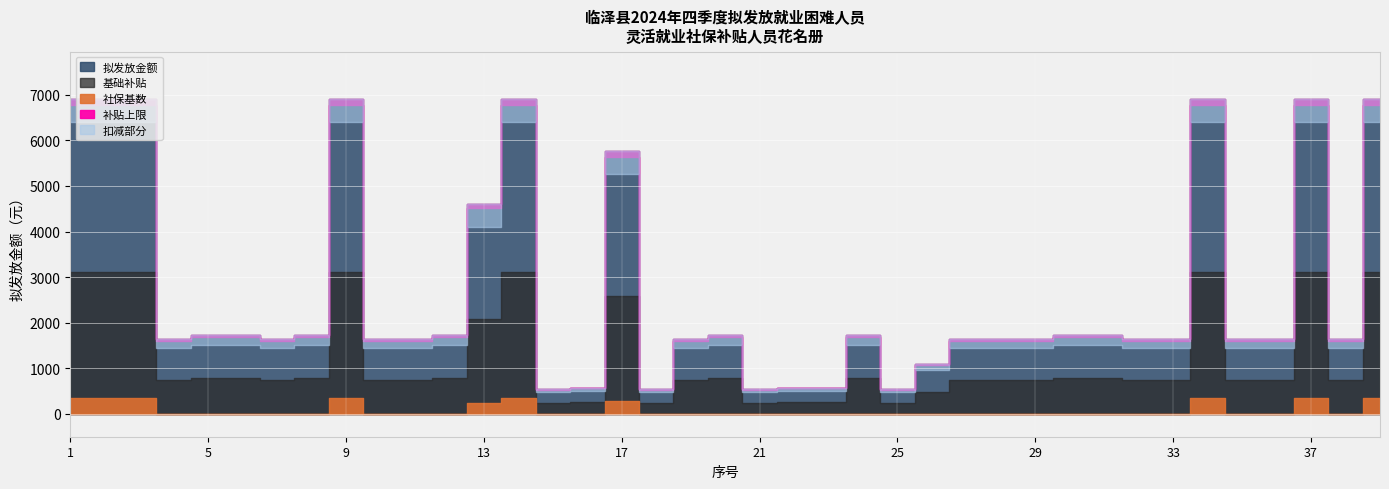

Where is the data nearest to the value 3726?

13